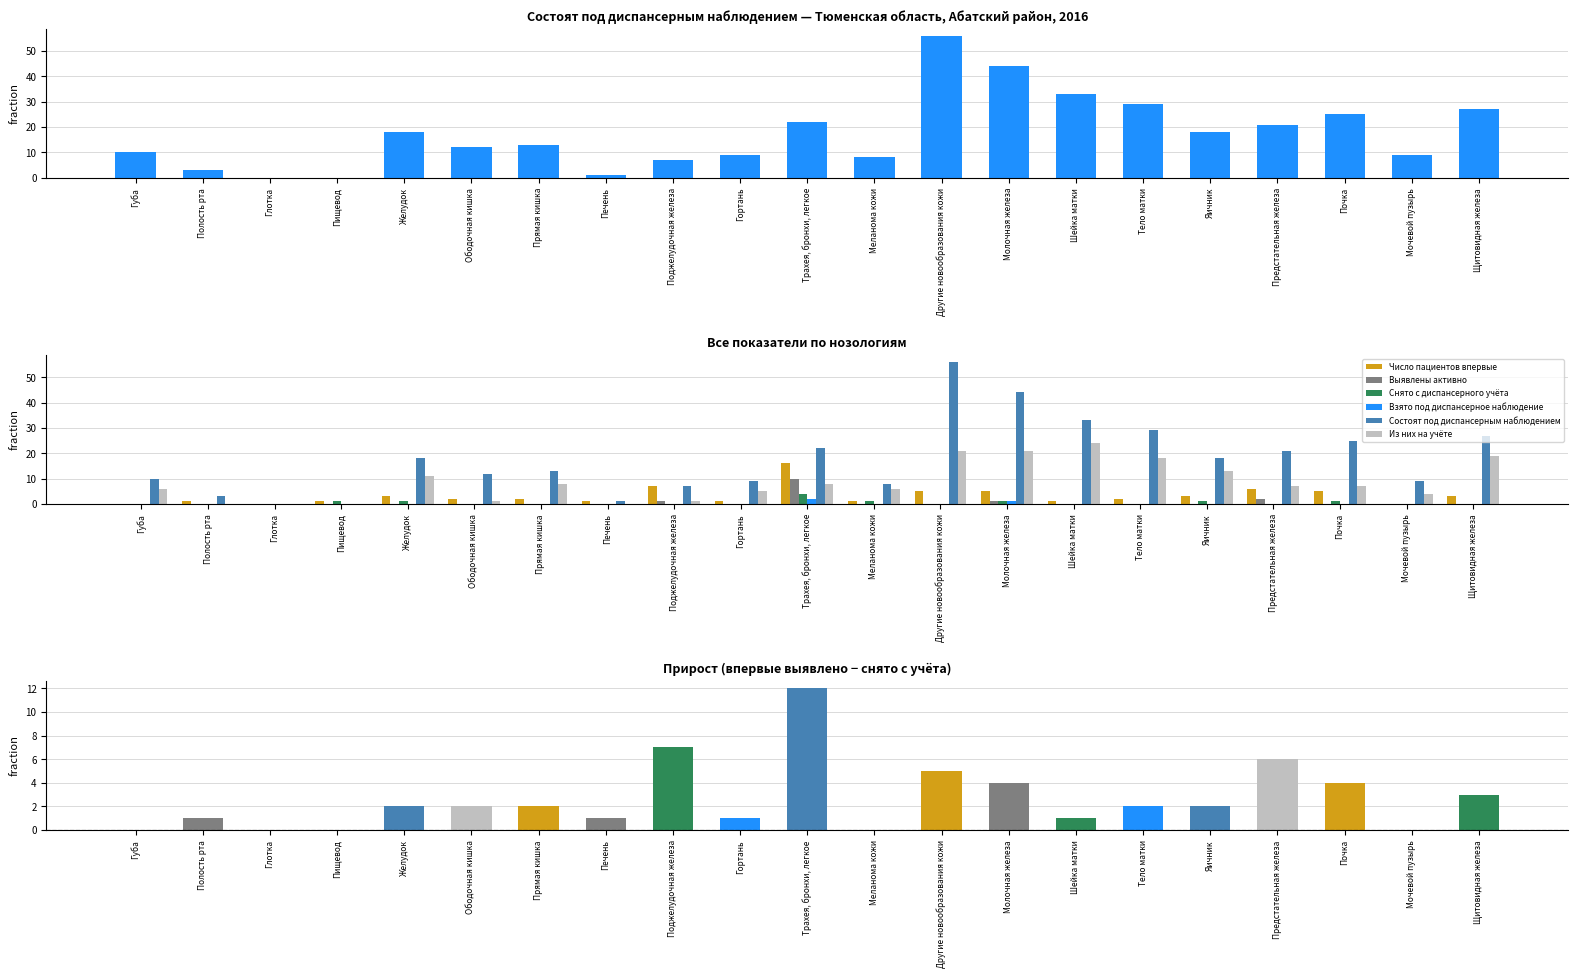

Which series has the widest spread of values?

Состоят под диспансерным наблюдением